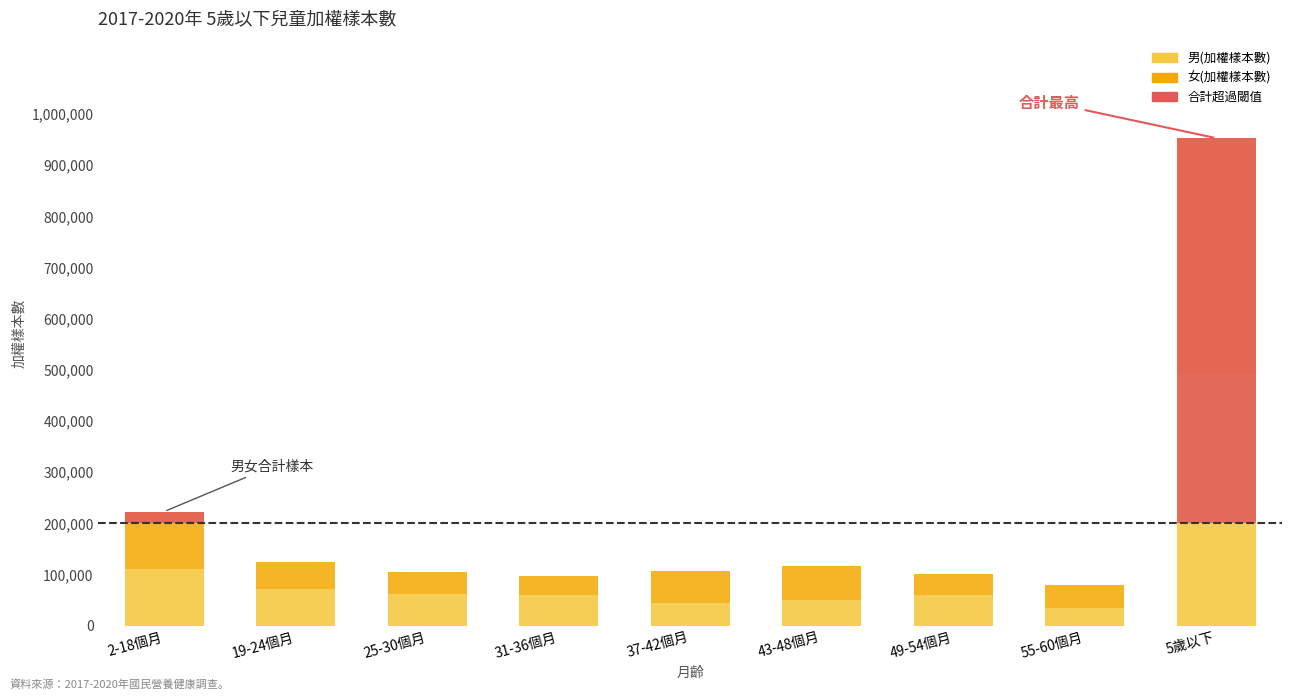

At how many categories does at least one series exceed 117191?

1